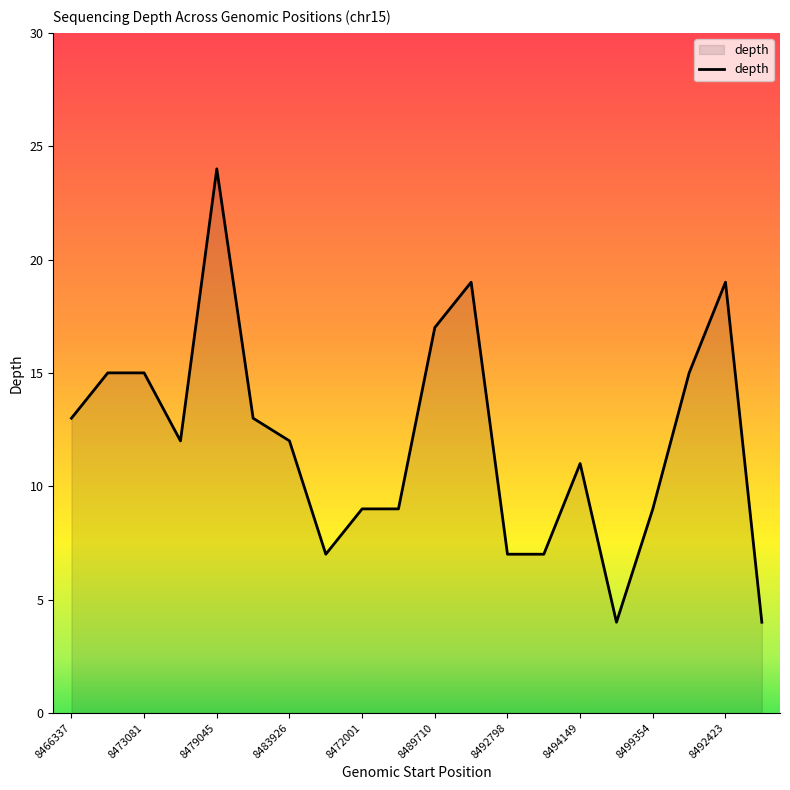

Reading right to left, list all the values displayed in this chart.

4	19	15	9	4	11	7	7	19	17	9	9	7	12	13	24	12	15	15	13